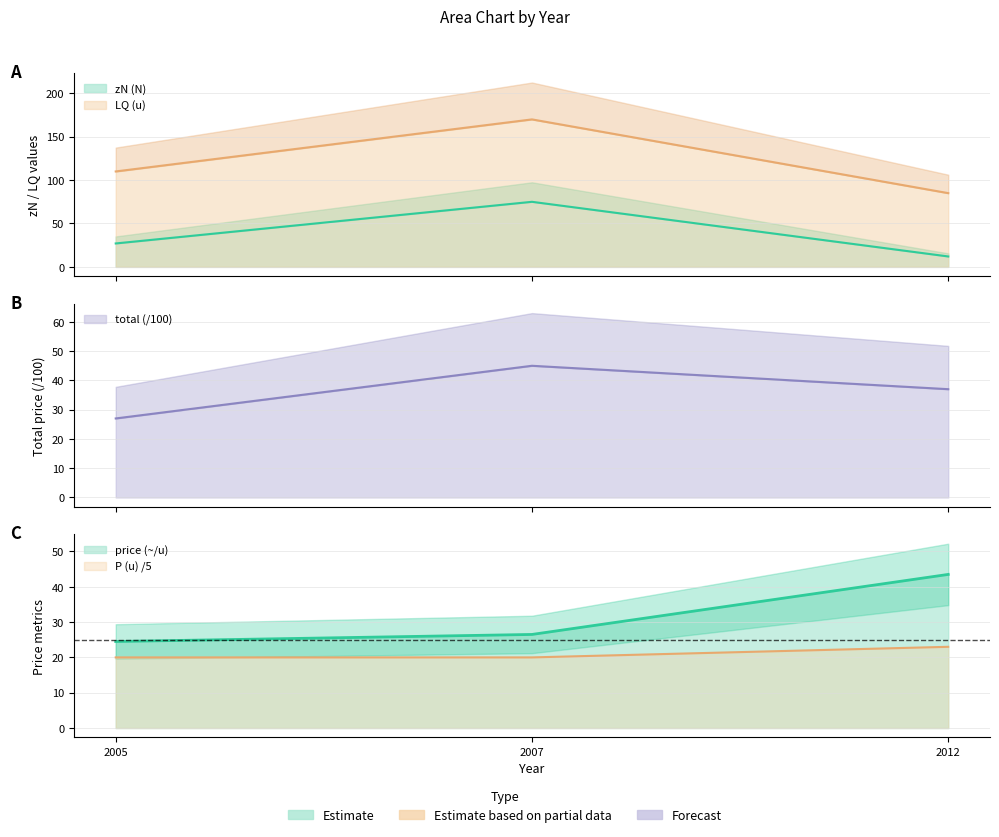

List the series in order of their peak value, highest first.

LQ (u), zN (N), total, price (~/u), P (u)